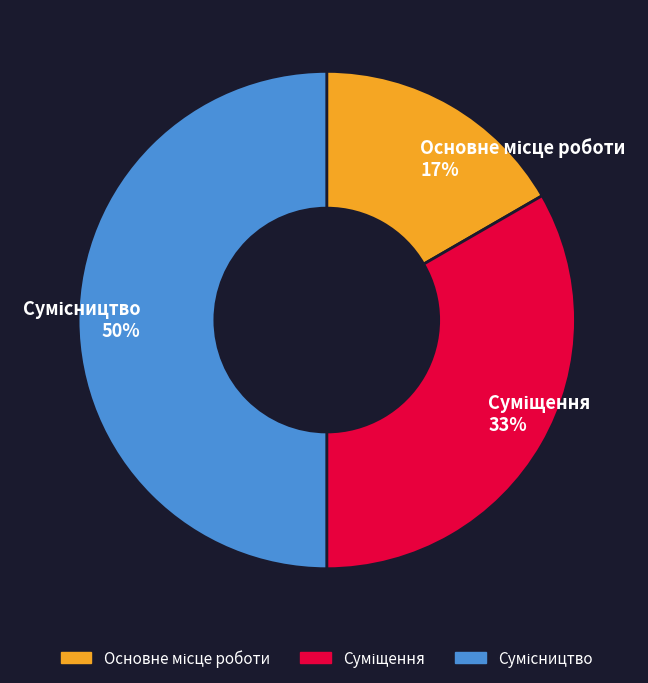

To the nearest percent, what is the average slice percentage?

33%